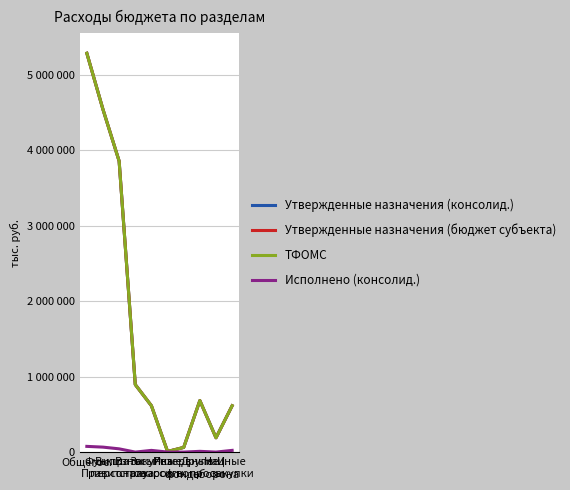

True or false: Утвержденные назначения (консолид.) and Исполнено (консолид.) intersect in this chart.

False